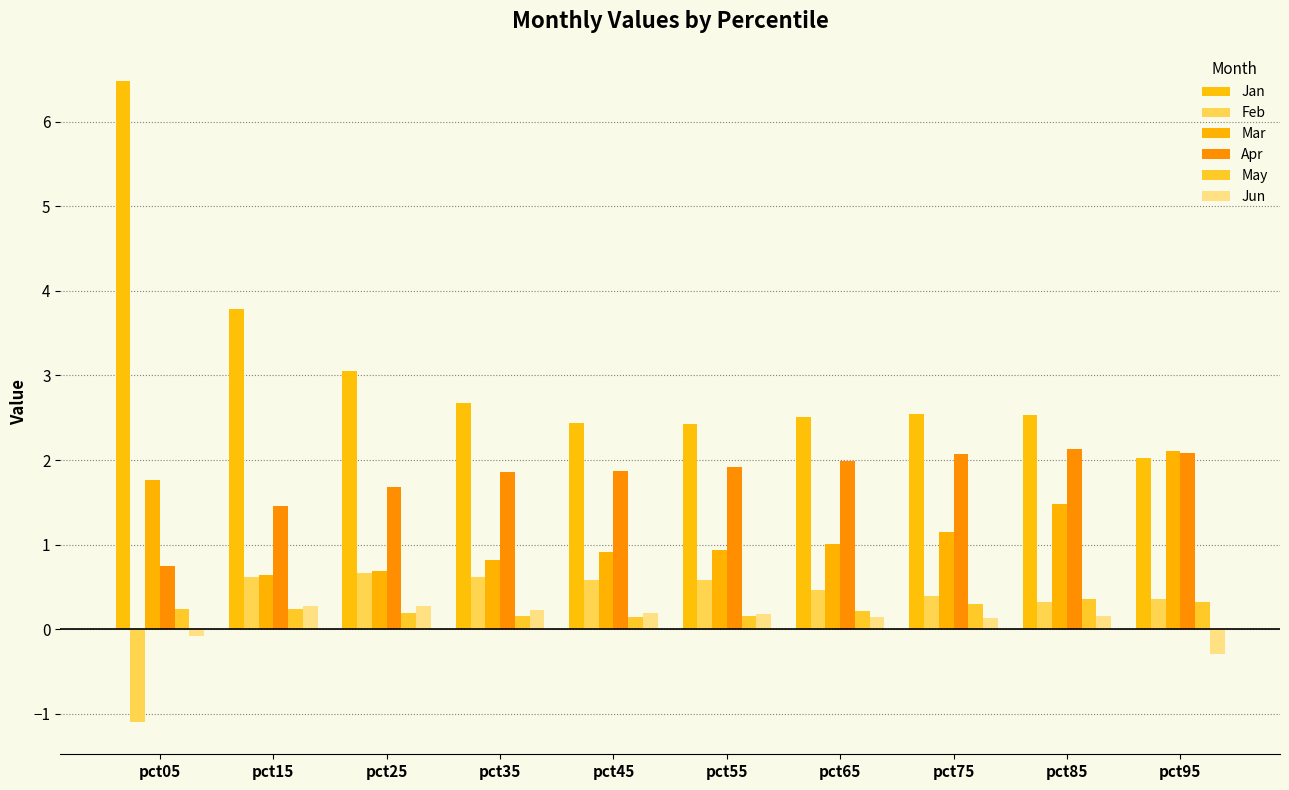

Which series has the largest total across all categories?

Jan